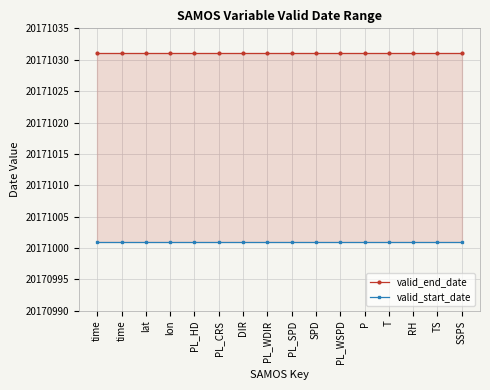

Reading right to left, transcribe all the data shown in this chart.

valid_end_date: 20171031	20171031	20171031	20171031	20171031	20171031	20171031	20171031	20171031	20171031	20171031	20171031	20171031	20171031	20171031	20171031
valid_start_date: 20171001	20171001	20171001	20171001	20171001	20171001	20171001	20171001	20171001	20171001	20171001	20171001	20171001	20171001	20171001	20171001